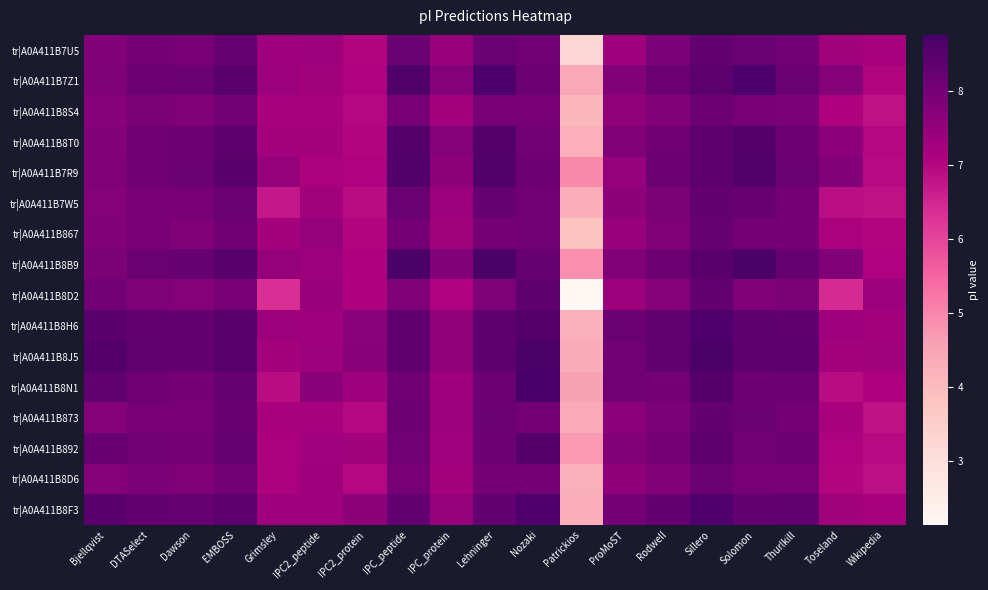

Rank the series at DTASelect from highest to lowest value.

tr|A0A411B8J5, tr|A0A411B8H6, tr|A0A411B8F3, tr|A0A411B8B9, tr|A0A411B7Z1, tr|A0A411B8T0, tr|A0A411B7R9, tr|A0A411B8N1, tr|A0A411B892, tr|A0A411B7U5, tr|A0A411B873, tr|A0A411B7W5, tr|A0A411B867, tr|A0A411B8D6, tr|A0A411B8S4, tr|A0A411B8D2